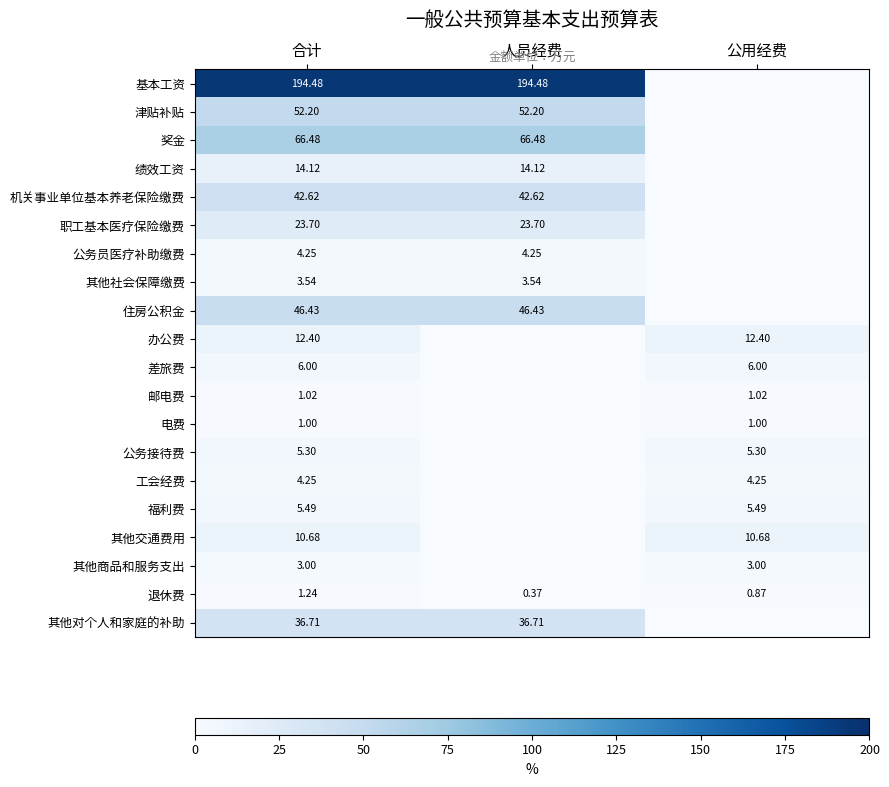

Is the value of 其他对个人和家庭的补助 at 合计 greater than the value of 办公费 at 公用经费?

Yes